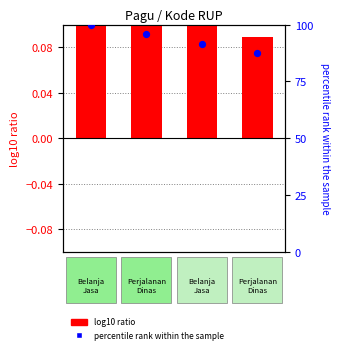

What are all the series names shown in the legend?

log10 ratio, percentile rank within the sample